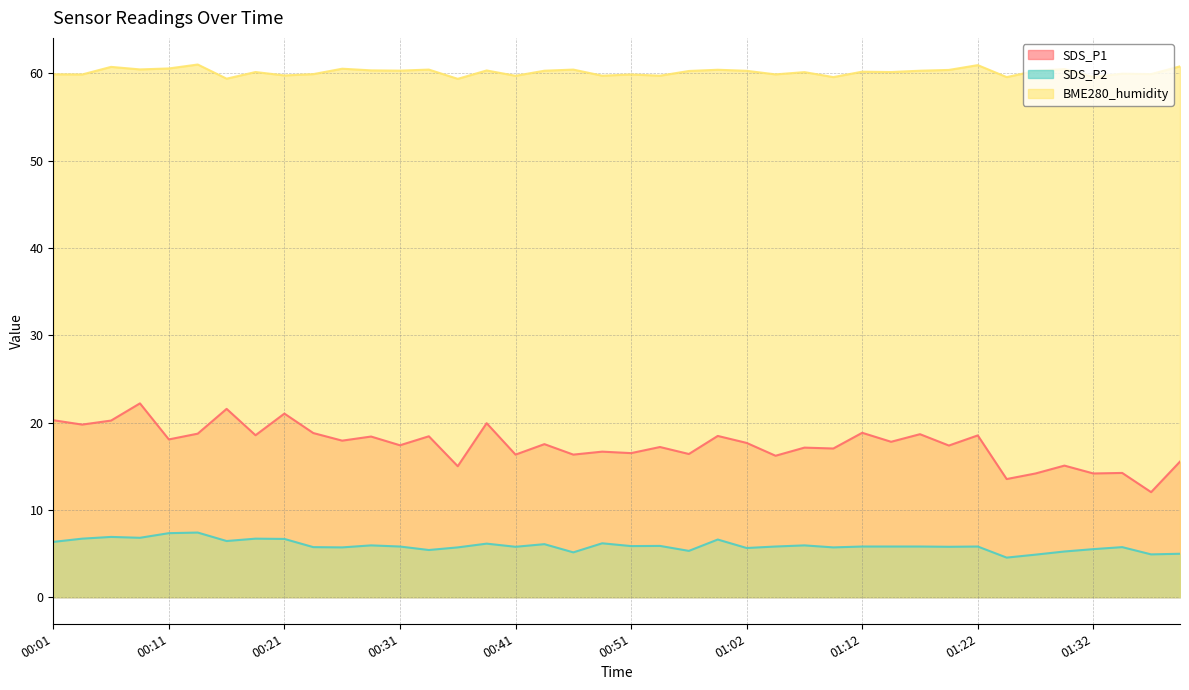

How many data points in SDS_P2 are less than 5?

4